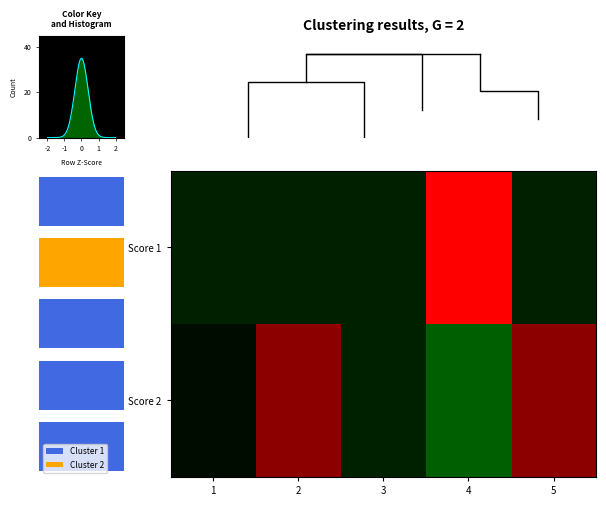

At how many categories does at least one series exceed 0?

5